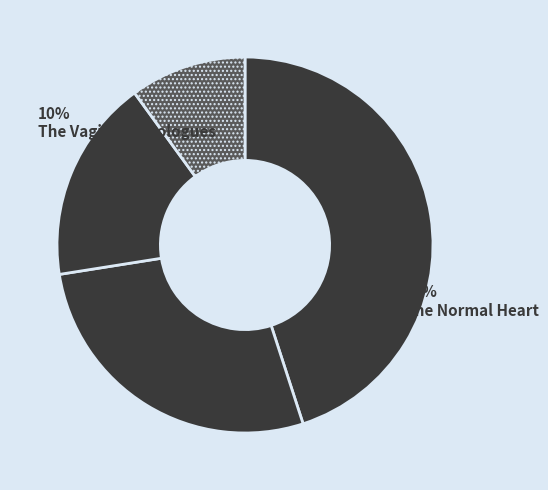

To the nearest percent, what is the difference between the largest and smallest slice percentages?

35%